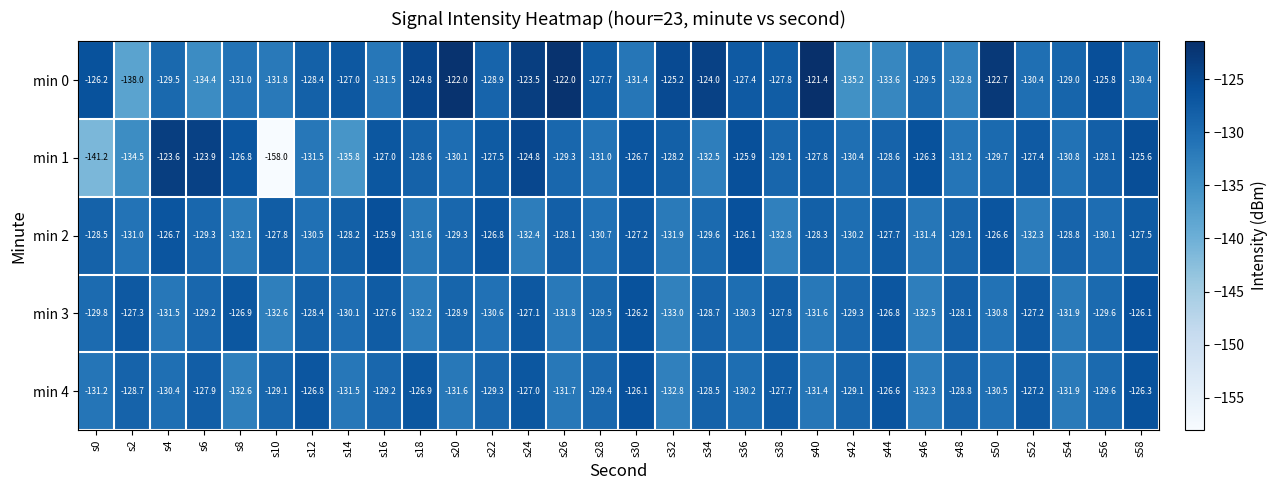

What is the spread (max minus min) of values at s58?

4.8